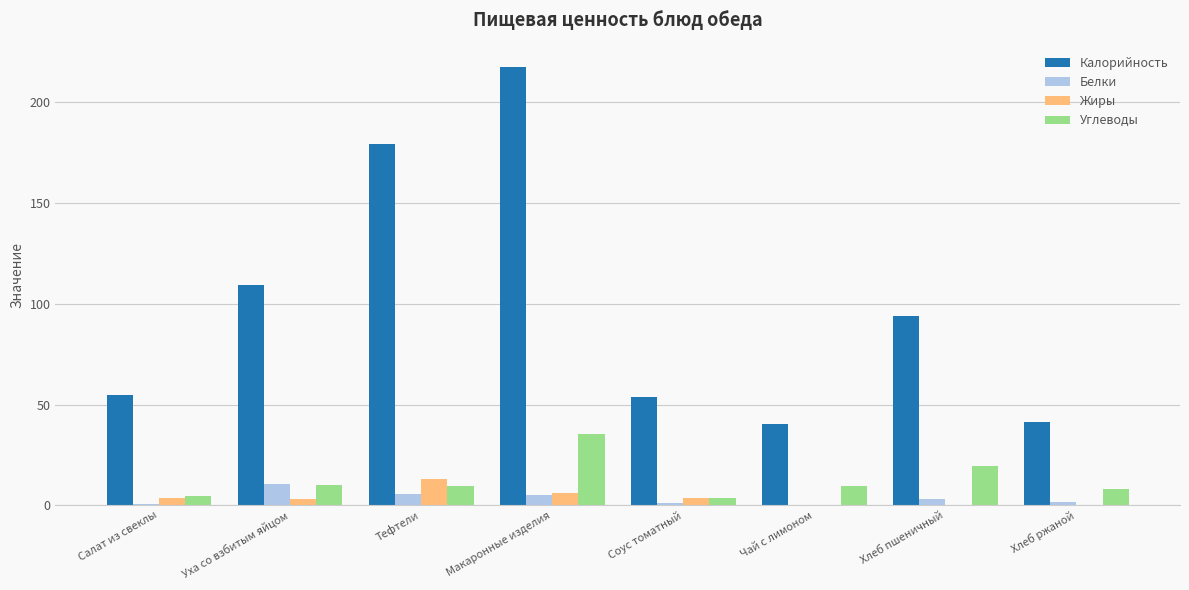

The value of Углеводы at Тефтели is 9.5. True or false?

True